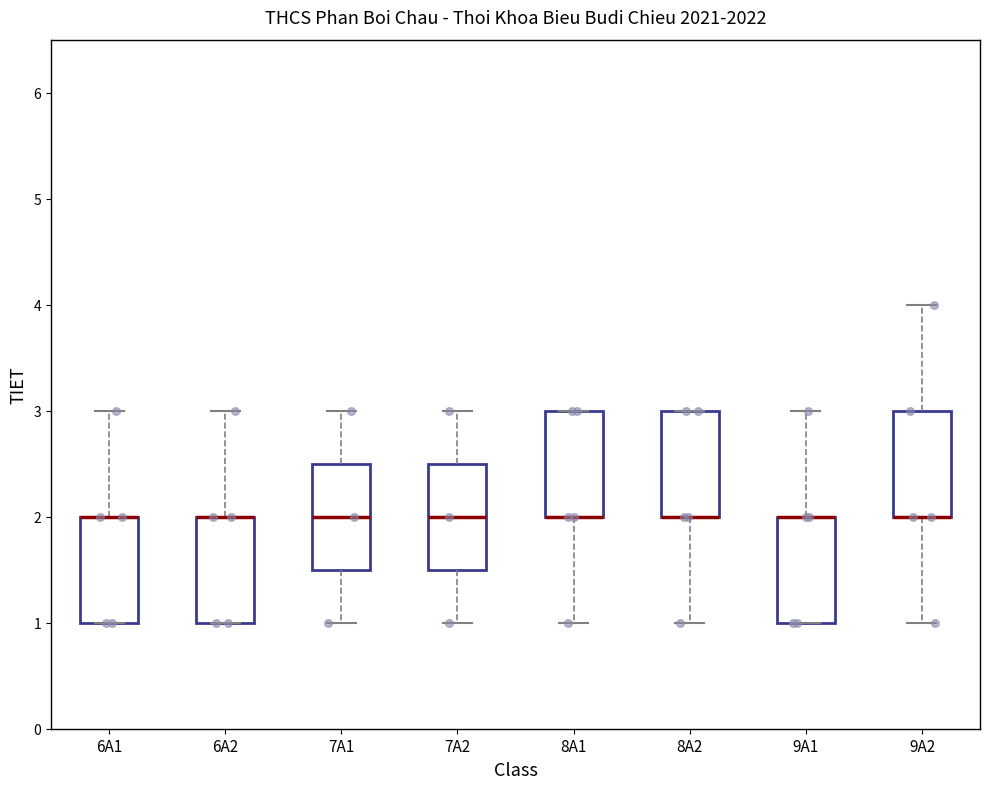

Reading left to right, transcribe this box plot: for each box, give where its median line is, the range the box spans, and where its two whiskers end, as read against the y-axis. The values are not printed on the chart, so give them approximately, as read against the axis.

6A1: median 2.0 (drawn on the box's upper edge), box 1.0 to 2.0, whiskers 1.0 to 3.0
6A2: median 2.0 (drawn on the box's upper edge), box 1.0 to 2.0, whiskers 1.0 to 3.0
7A1: median 2.0, box 1.5 to 2.5, whiskers 1.0 to 3.0
7A2: median 2.0, box 1.5 to 2.5, whiskers 1.0 to 3.0
8A1: median 2.0 (drawn on the box's lower edge), box 2.0 to 3.0, whiskers 1.0 to 3.0
8A2: median 2.0 (drawn on the box's lower edge), box 2.0 to 3.0, whiskers 1.0 to 3.0
9A1: median 2.0 (drawn on the box's upper edge), box 1.0 to 2.0, whiskers 1.0 to 3.0
9A2: median 2.0 (drawn on the box's lower edge), box 2.0 to 3.0, whiskers 1.0 to 4.0